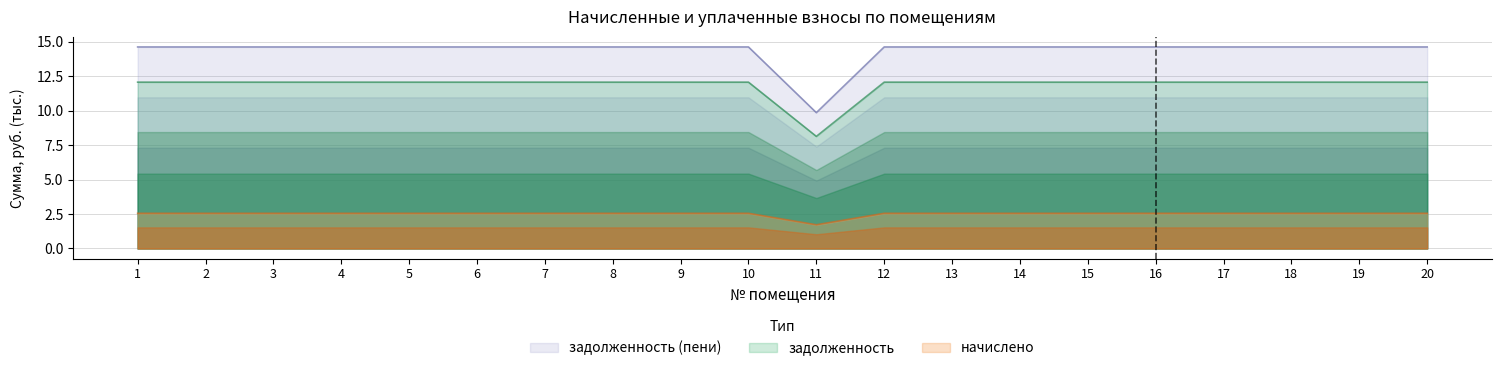

What is the highest value of the задолженность series?

12.1